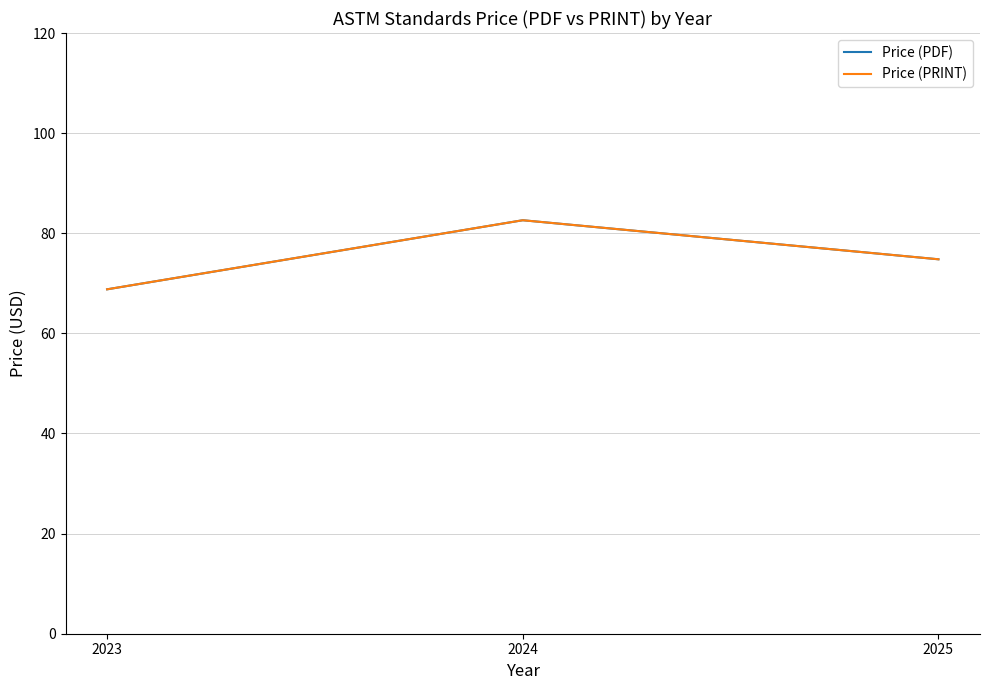

Which series has the widest spread of values?

Price (PDF)